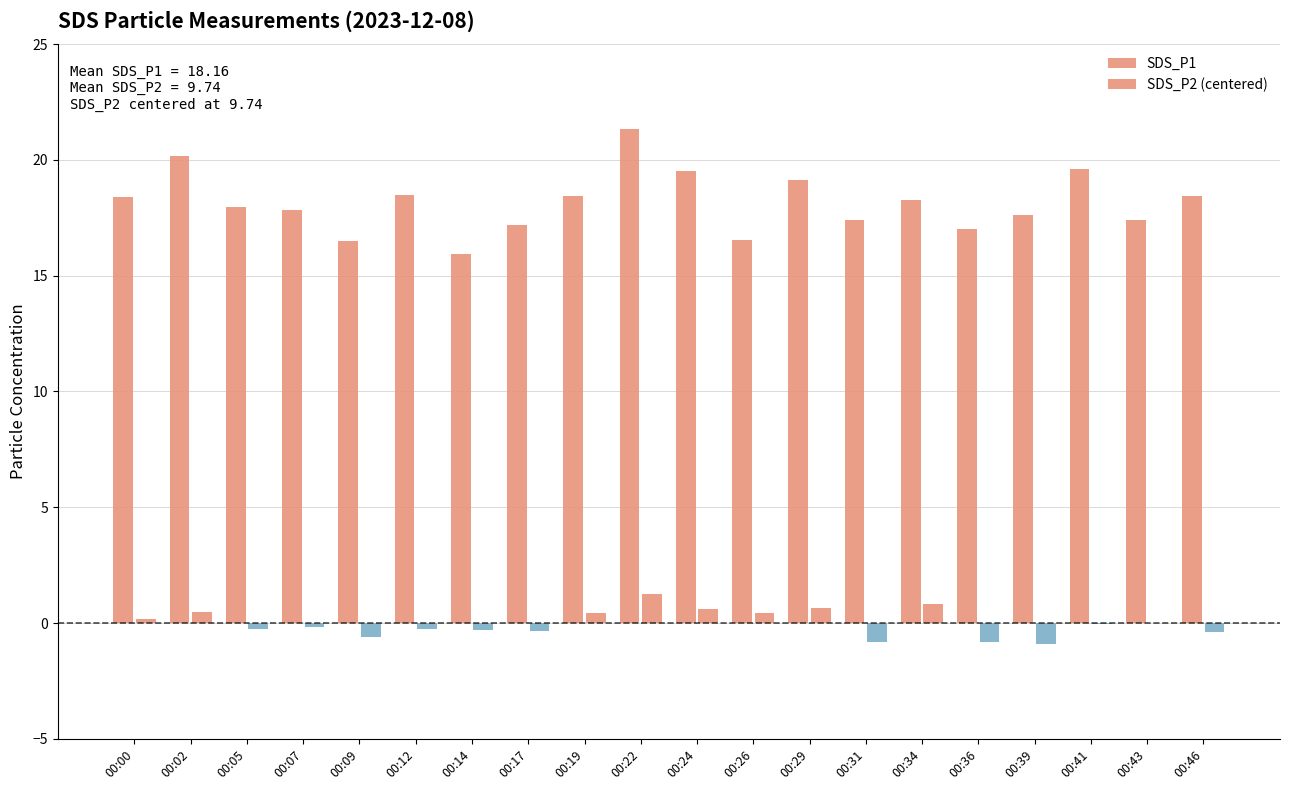

Is it true that SDS_P2 (centered) equals -0.3 at 00:07?

False